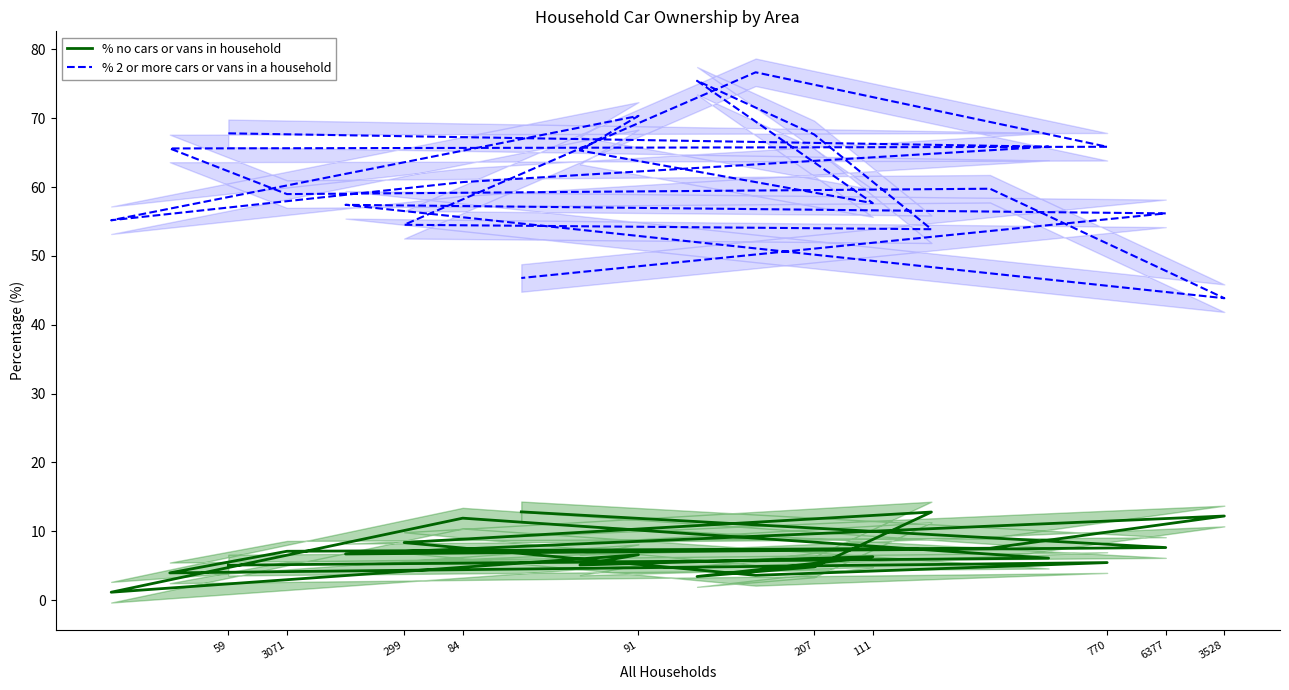

True or false: % no cars or vans in household and % 2 or more cars or vans in a household intersect in this chart.

False